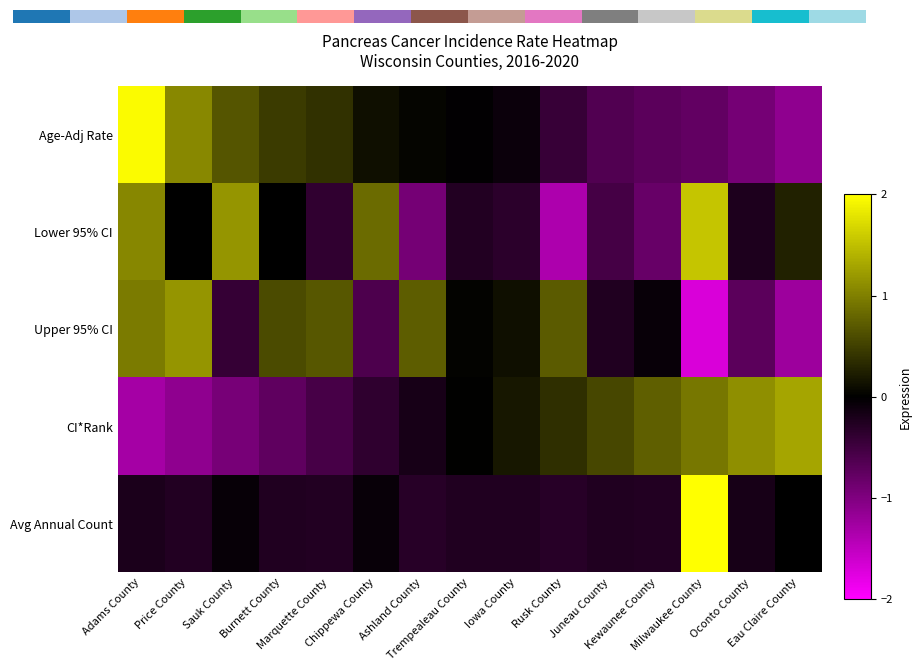

List the labels in order of Lower 95% CI value, smallest first.

Rusk County, Ashland County, Kewaunee County, Juneau County, Marquette County, Iowa County, Trempealeau County, Oconto County, Price County, Burnett County, Eau Claire County, Chippewa County, Adams County, Sauk County, Milwaukee County